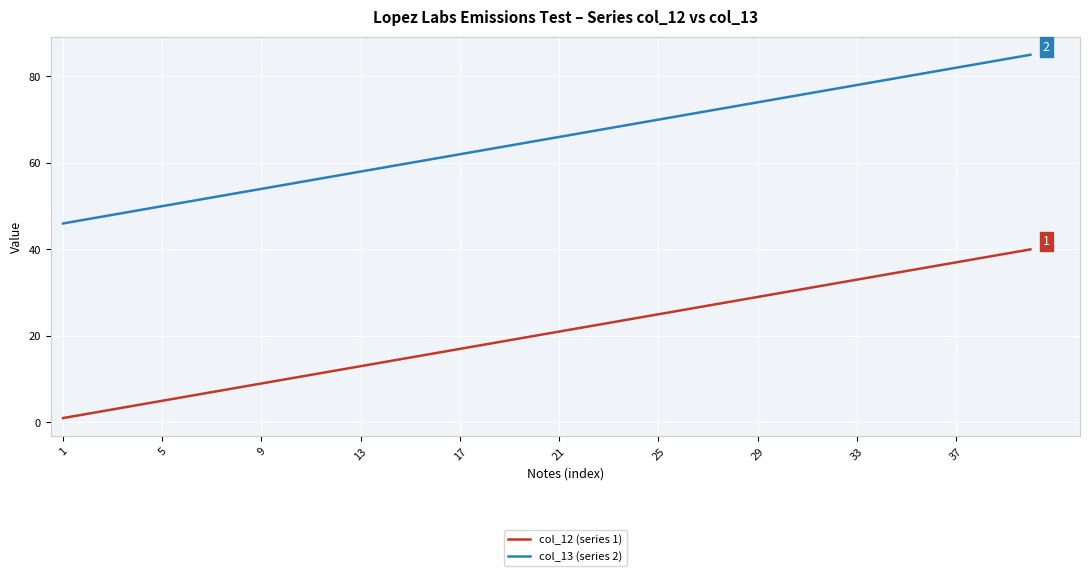

Rank the series by their average value, from lowest to highest.

col_12 (series 1), col_13 (series 2)